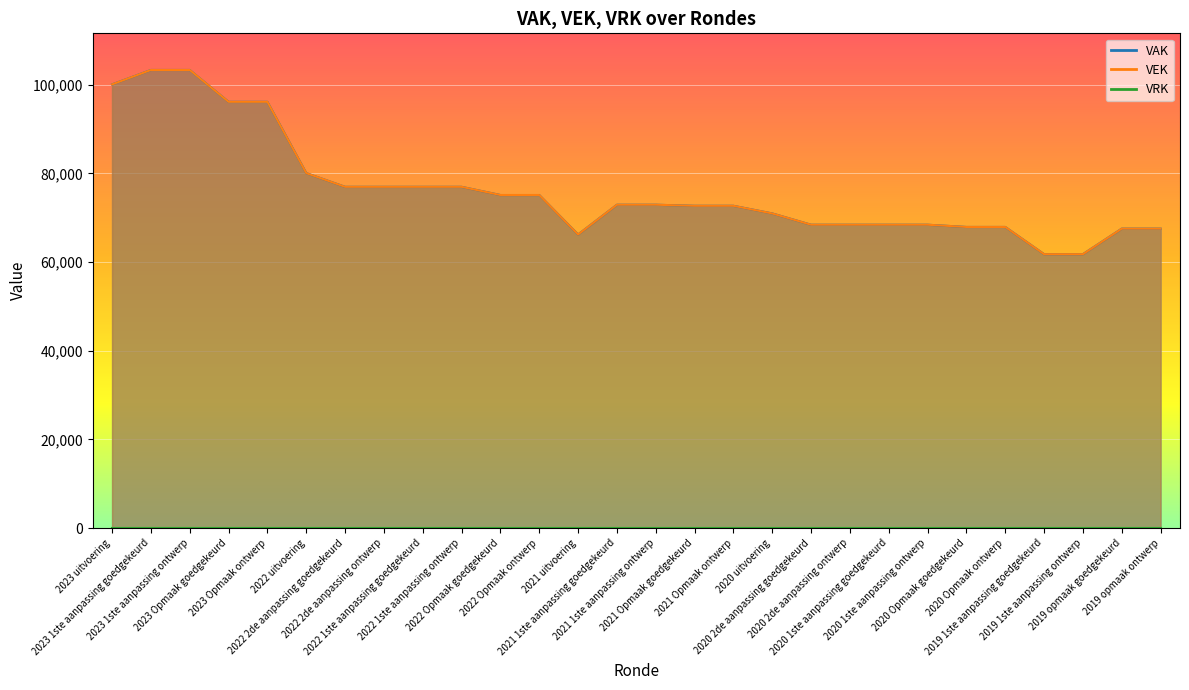

Reading left to right, extract all data points from this chart.

VAK: 100063	103315	103315	96130	96130	80056	76960	76960	76960	76960	75111	75111	66210	72920	72920	72680	72680	70958	68410	68410	68410	68410	67909	67909	61769	61769	67529	67529
VEK: 100062	103315	103315	96130	96130	80056	76960	76960	76960	76960	75111	75111	66215	72920	72920	72680	72680	70953	68410	68410	68410	68410	67909	67909	61769	61769	67529	67529